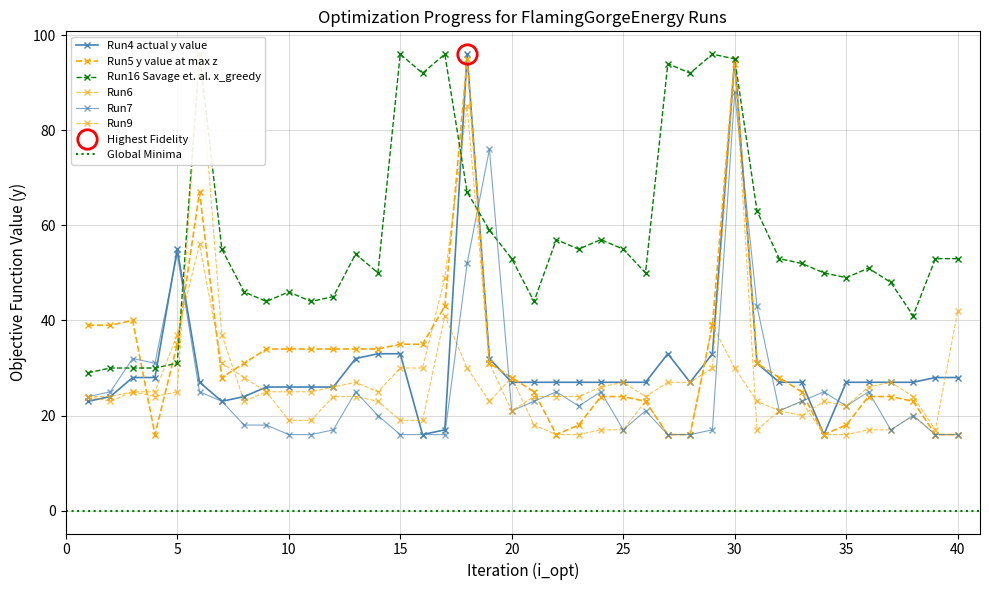

What is the sum of all Run9 values?

1242